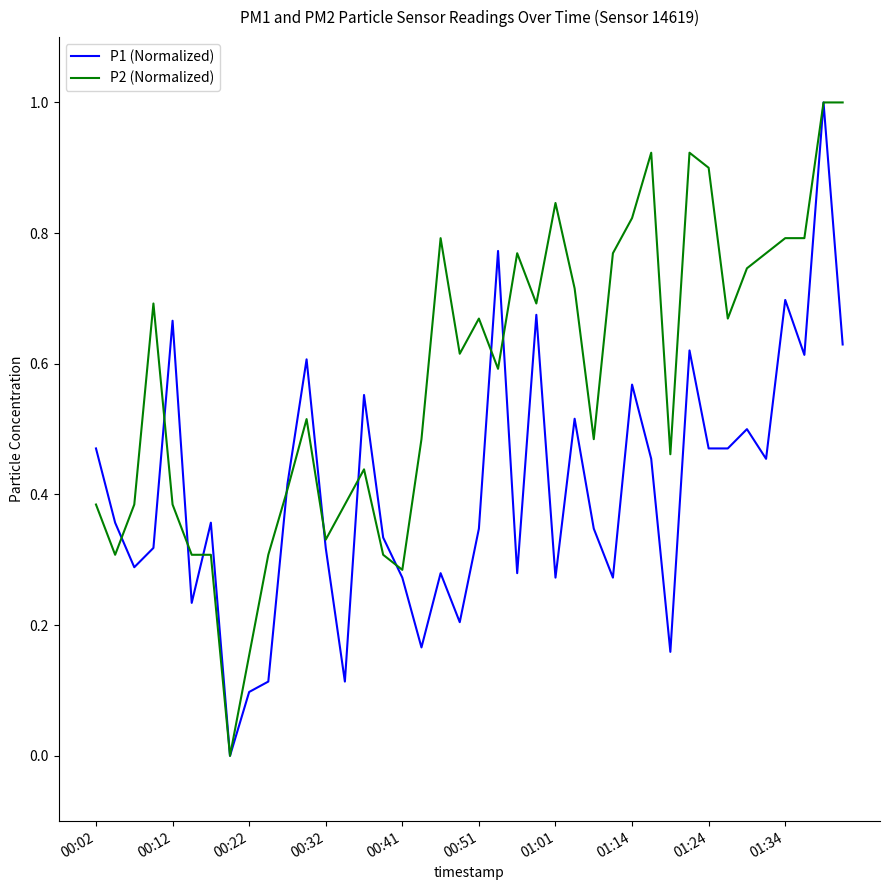

True or false: P2 (Normalized) and P1 (Normalized) cross at least once.

True